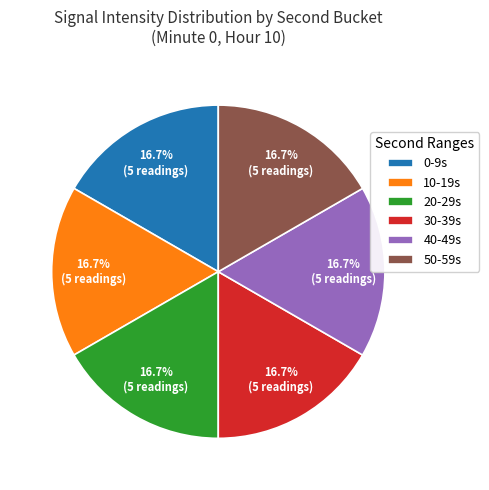

Approximately how many times larger is the value at 50-59s compared to 10-19s?

1.0